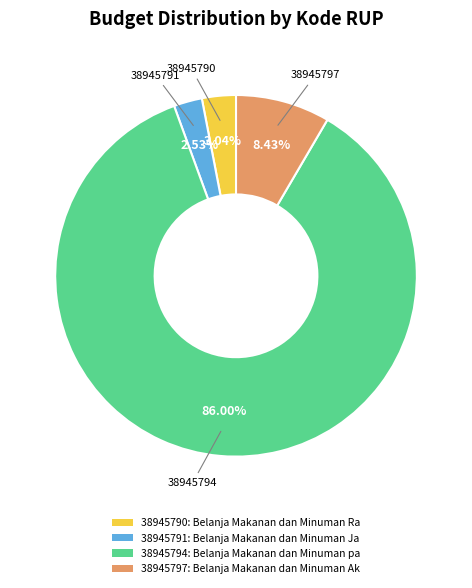

To the nearest percent, what portion does 38945797 represent?

8%